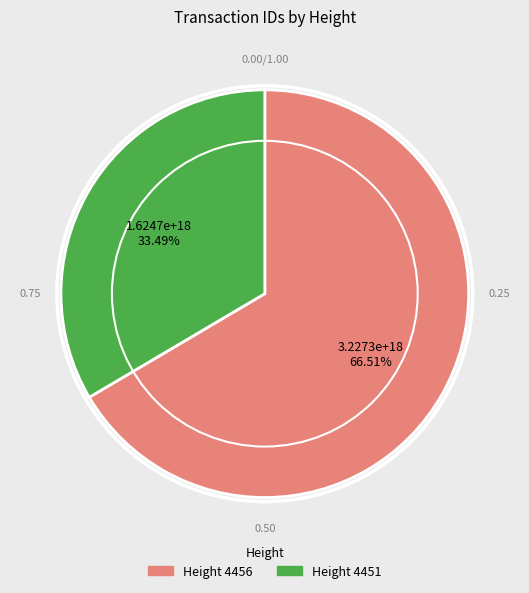

How many segments does this pie chart have?

2